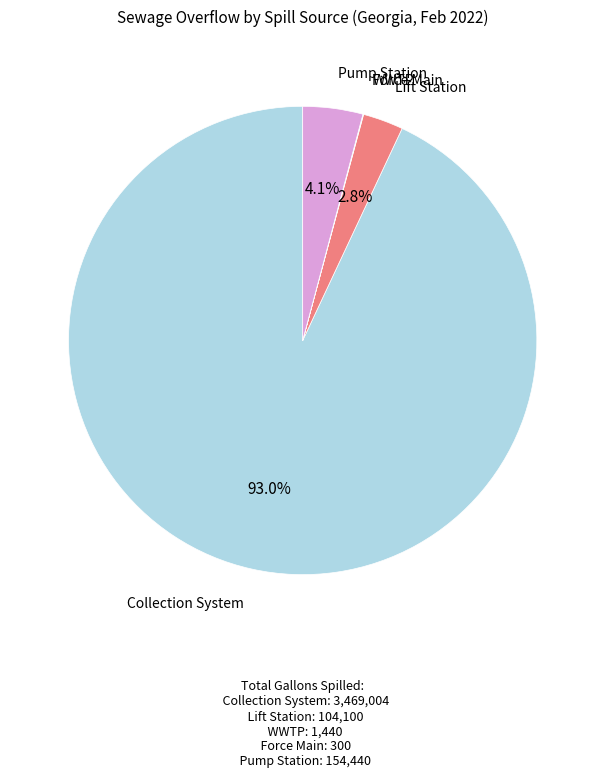

Which has a higher value, Lift Station or Pump Station?

Pump Station